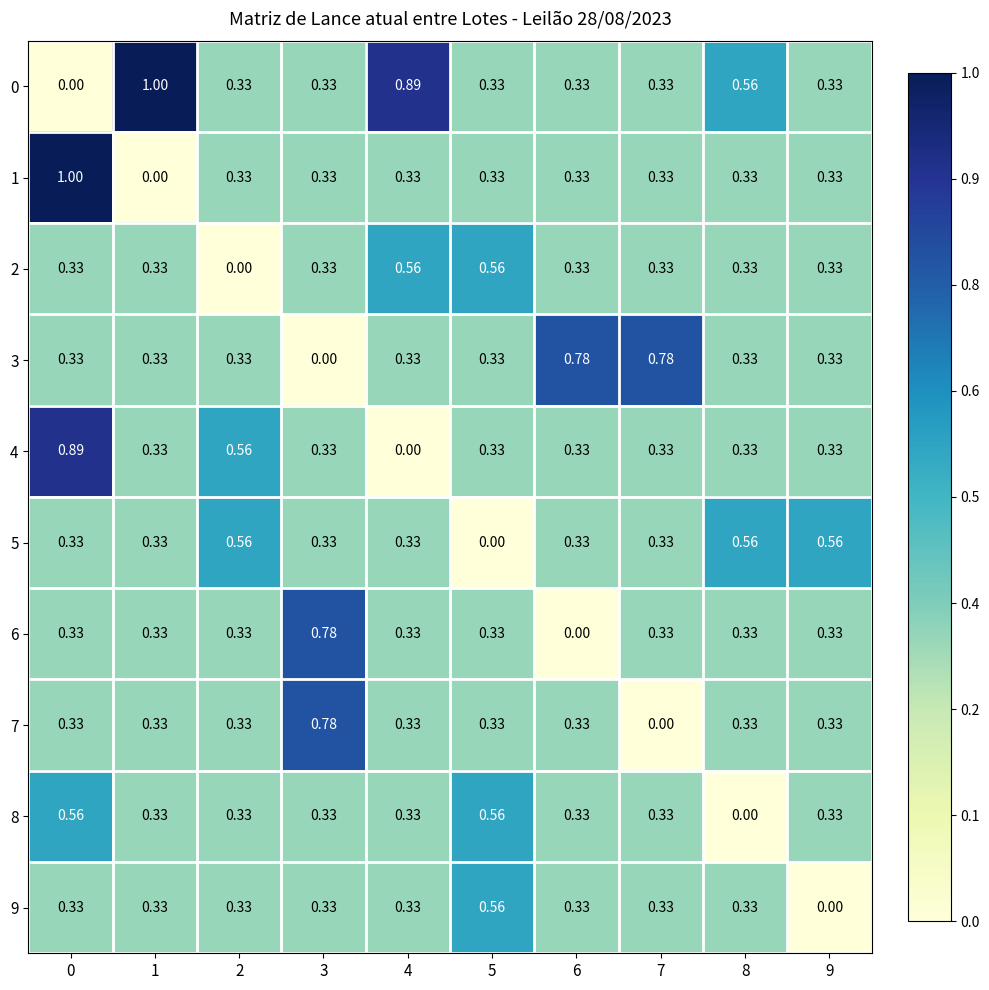

Count the number of data series in this chart.

10